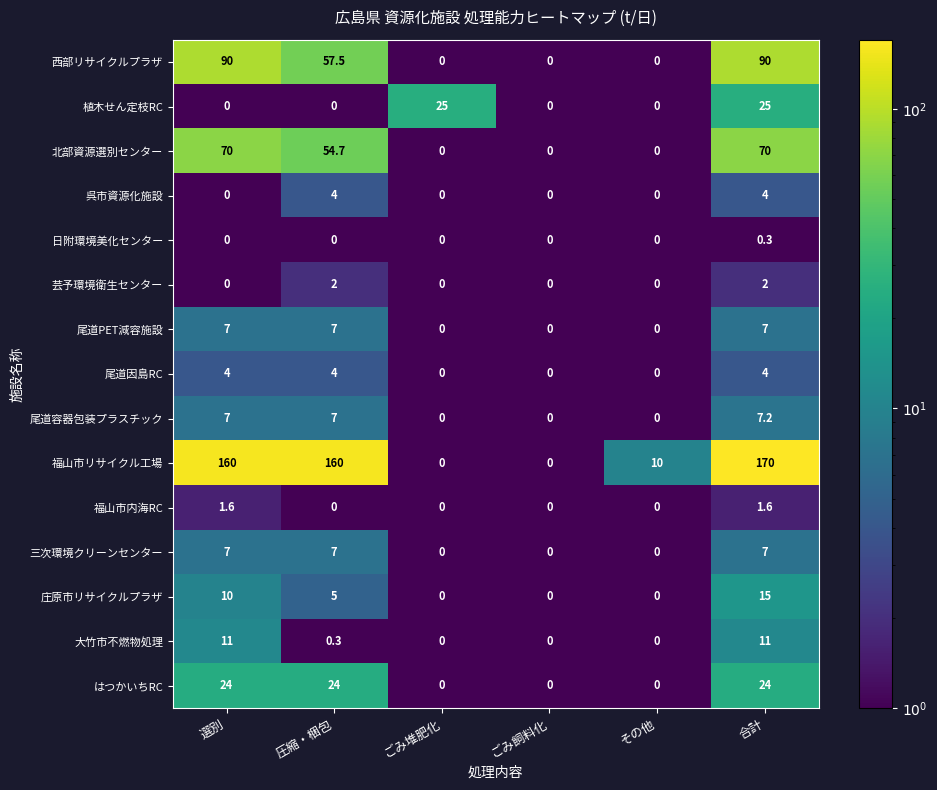

What is the difference between the maximum and minimum values in the 大竹市不燃物処理 series?

11.0